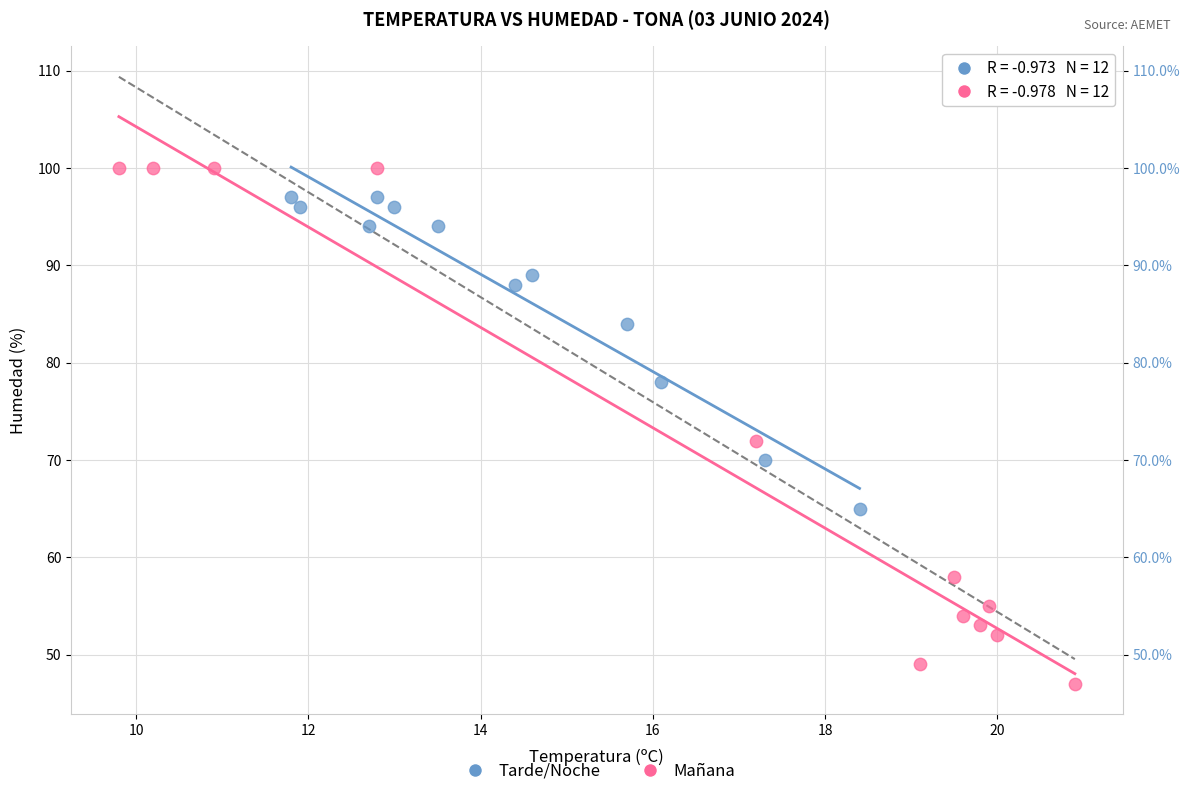

Which series contains the lowest Y value?

Mañana